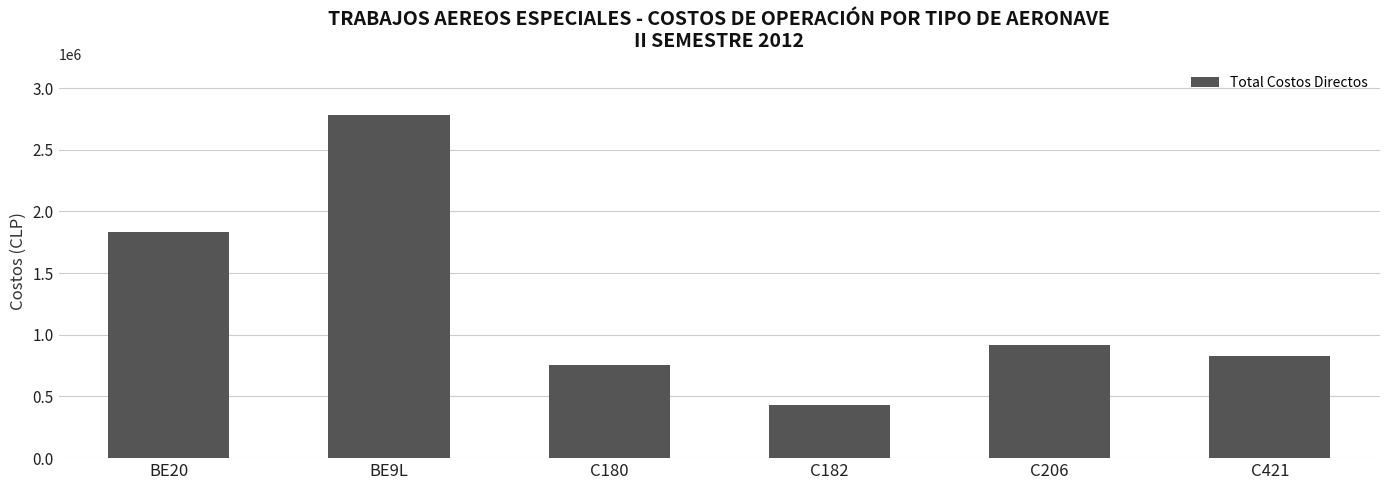

Is it true that the value at BE20 is 837443?

False